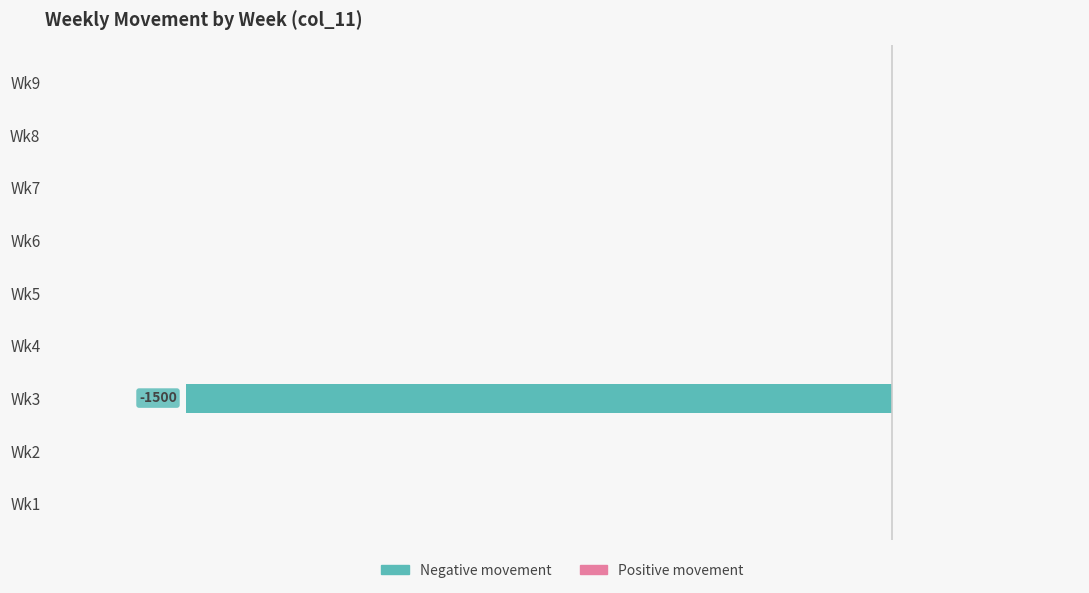

How many distinct data groups are displayed?

2